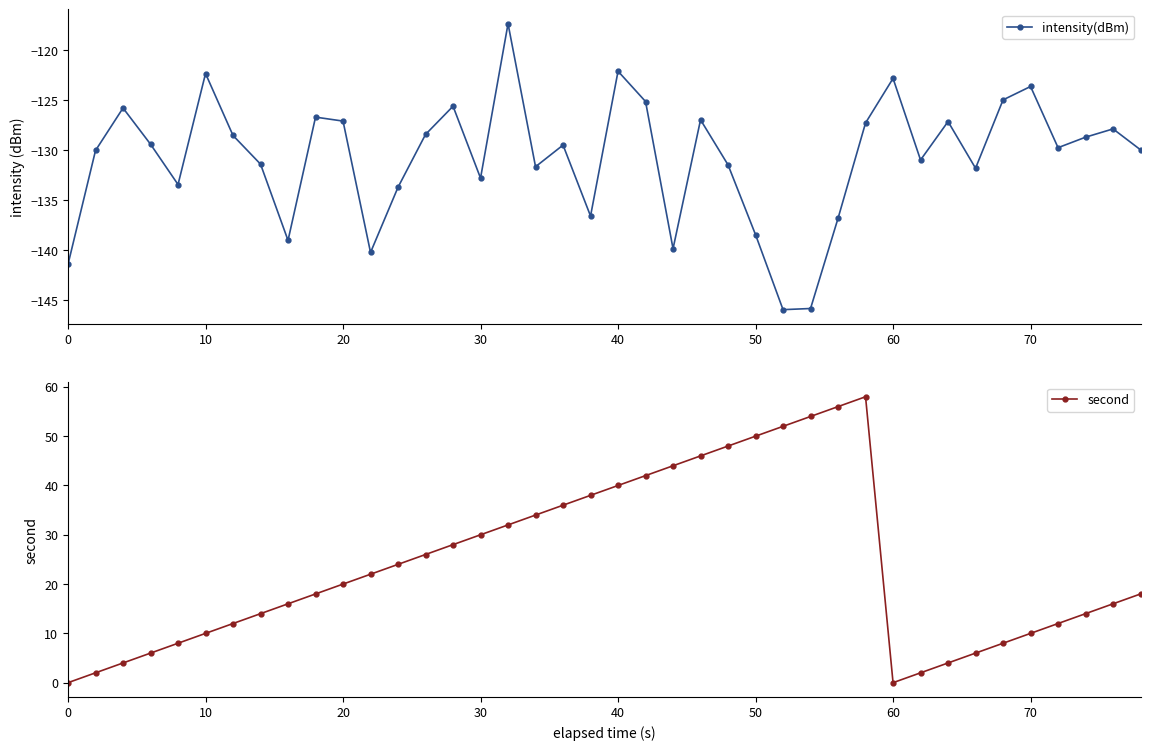

The second series shows 20 at 20. True or false?

True